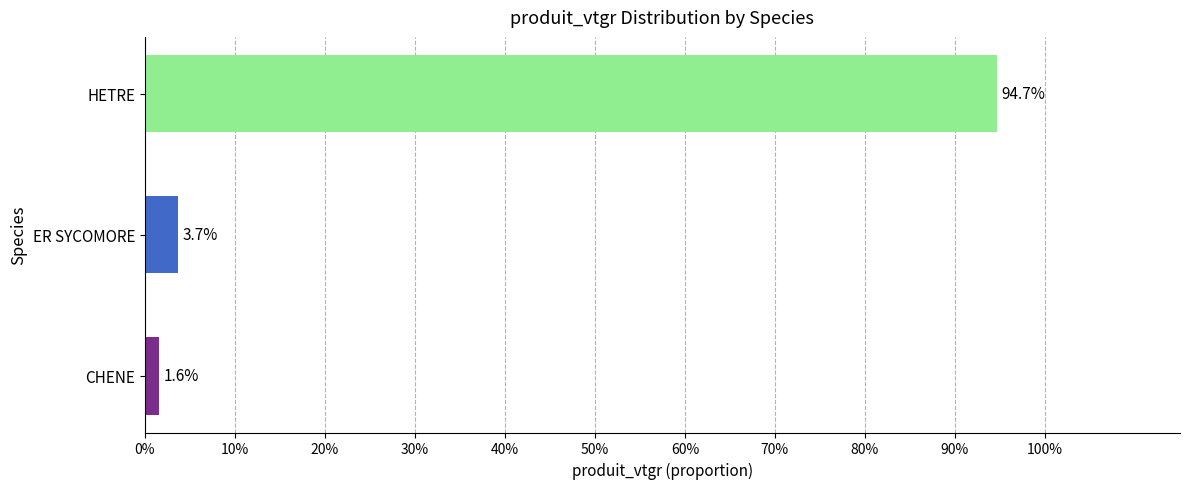

What is the average value?

0.3